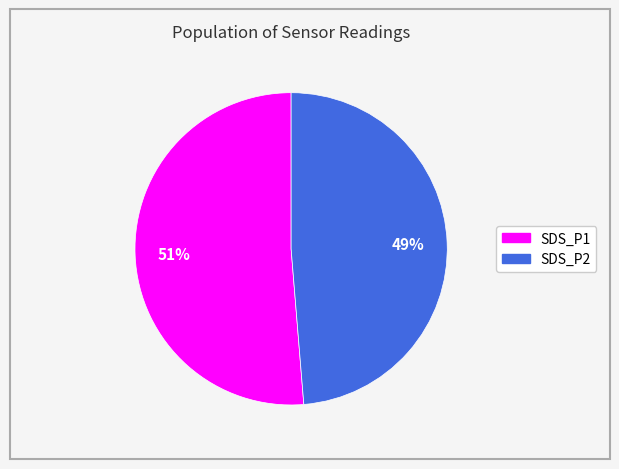

Which has a higher value, SDS_P2 or SDS_P1?

SDS_P1